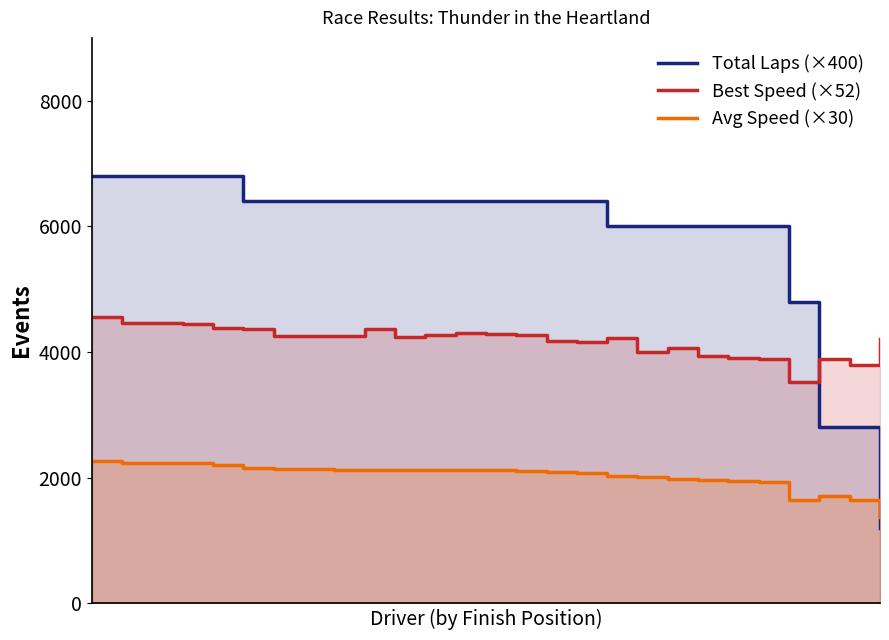

True or false: Avg Speed (×30) and Total Laps (×400) cross at least once.

True